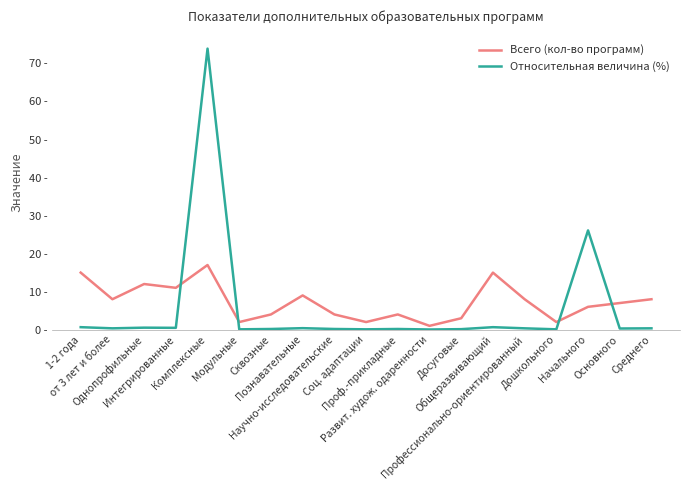

Which series has the largest range (max minus min)?

Относительная величина (%)